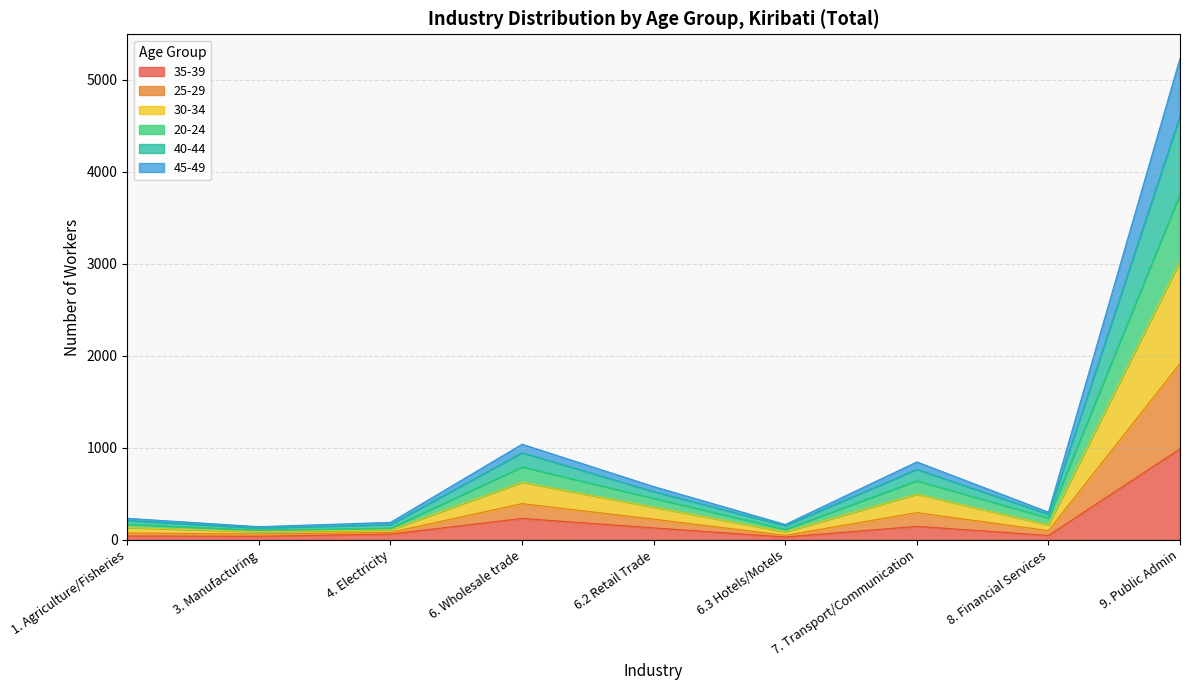

At which category is the sum across all series the highest?

9. Public Admin